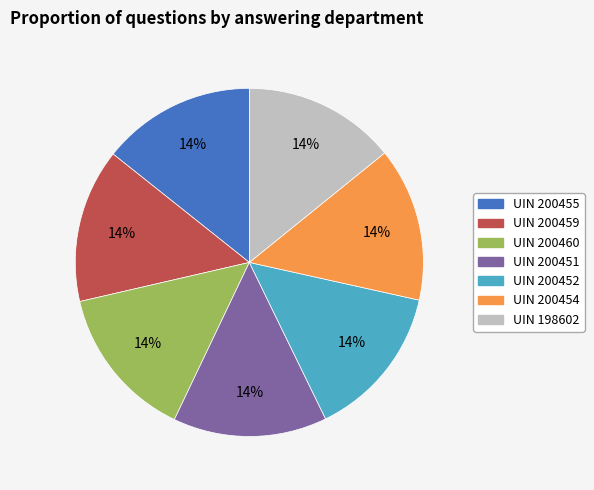

To the nearest percent, what percentage of the pie is UIN 200451?

14%